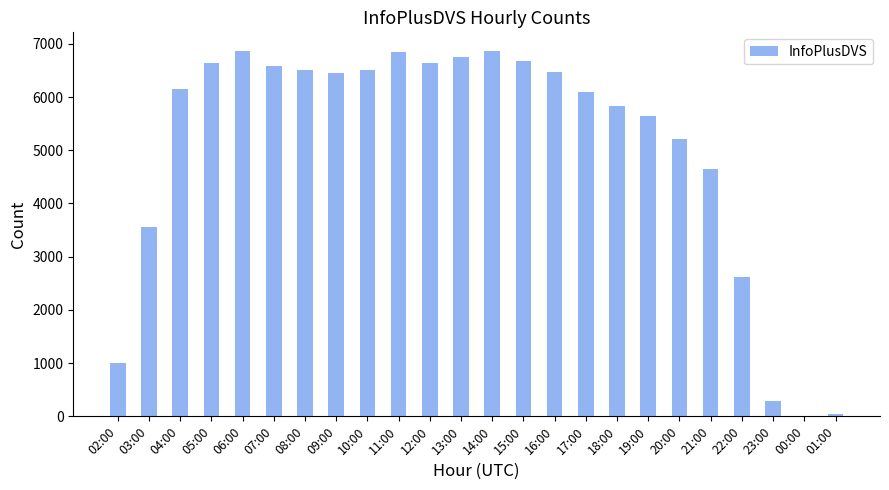

What is the ratio of the value at 03:00 to the value at 02:00?

3.5